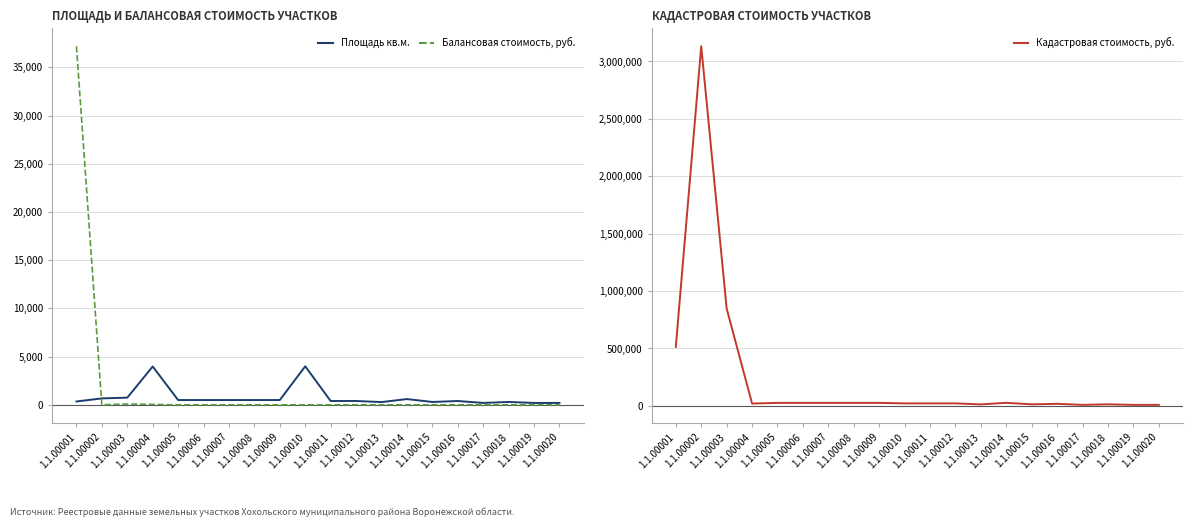

Is the value of Кадастровая стоимость, руб. at 1.1.00003 greater than the value of Площадь кв.м. at 1.1.00006?

Yes